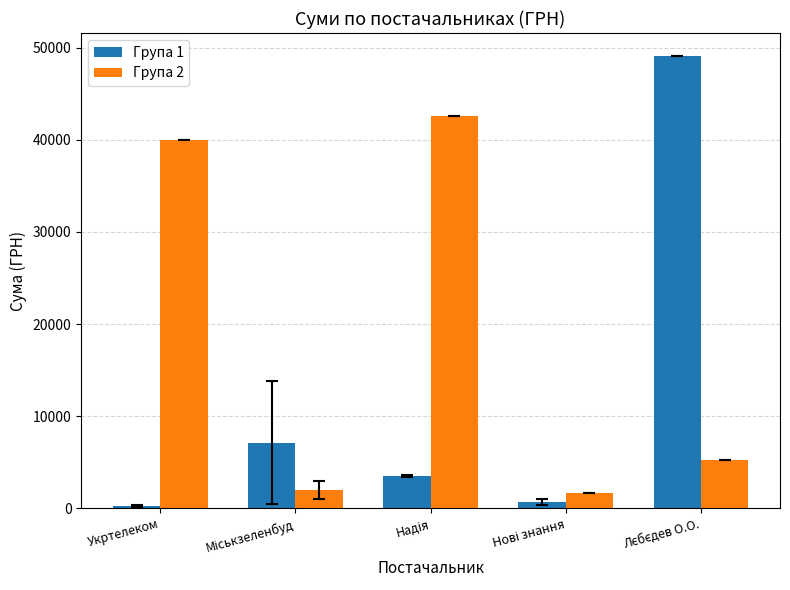

What is the difference between the second highest and second lowest values in the Група 2 series?

38019.5